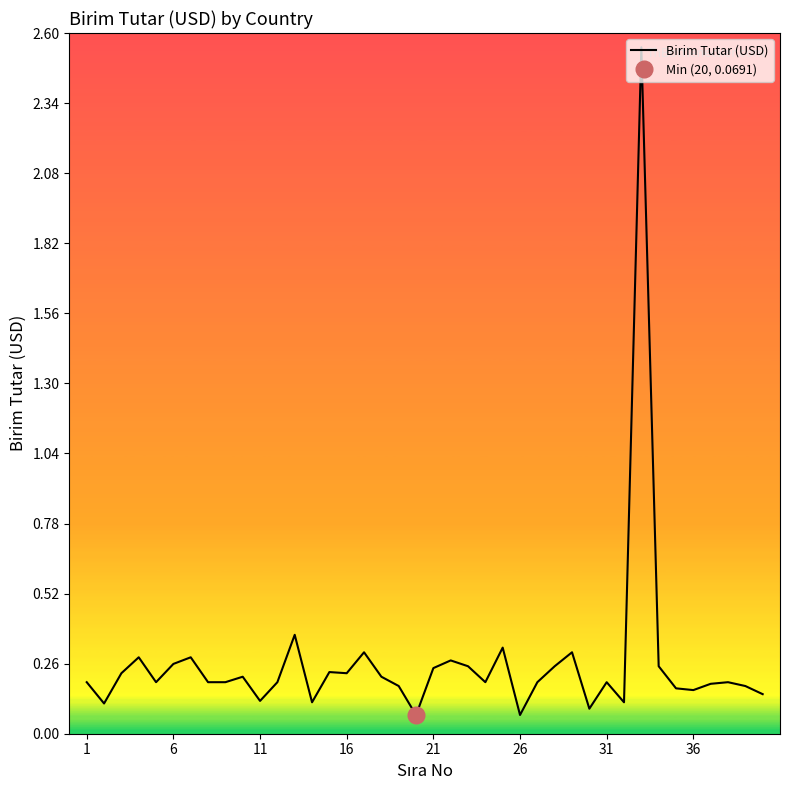

Does the chart have visible grid lines?

No